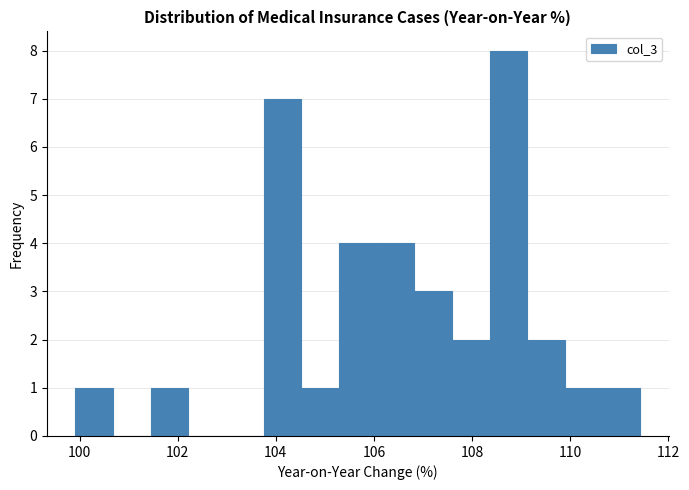

Around what value on the x-axis is the tallest bar? Give the approximate position of its centre, as read against the axis.

108.8